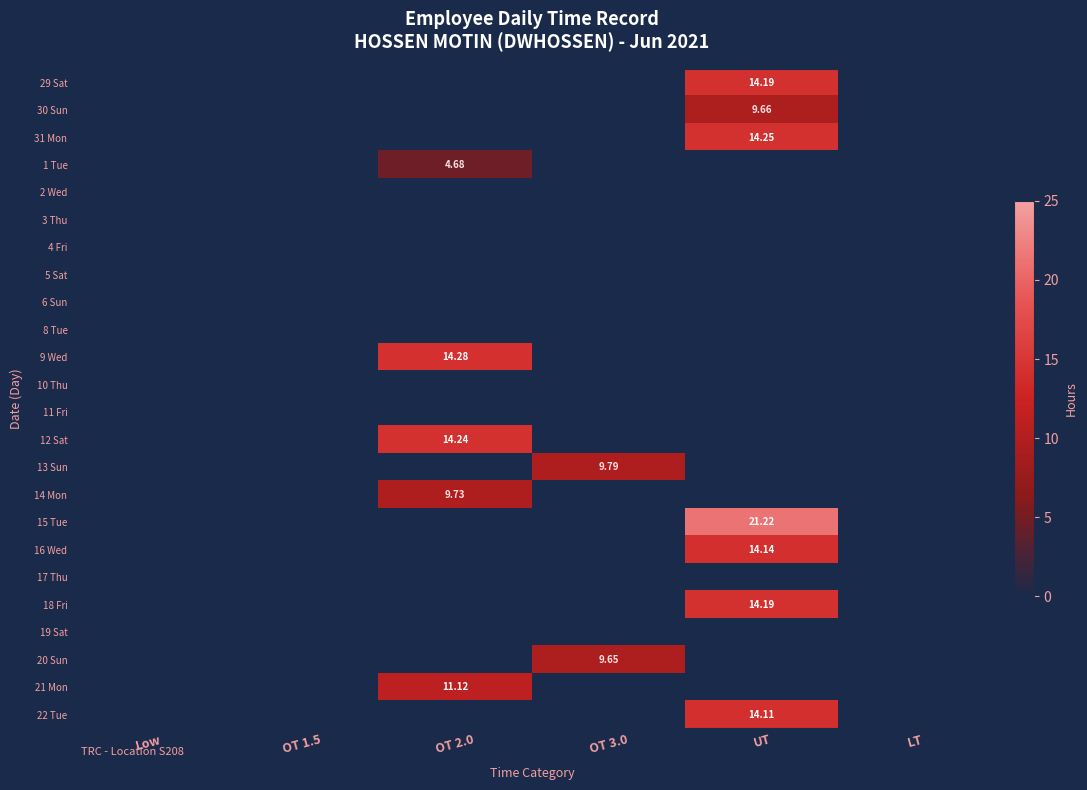

Is it true that 22 Tue equals 0.0 at OT 1.5?

True